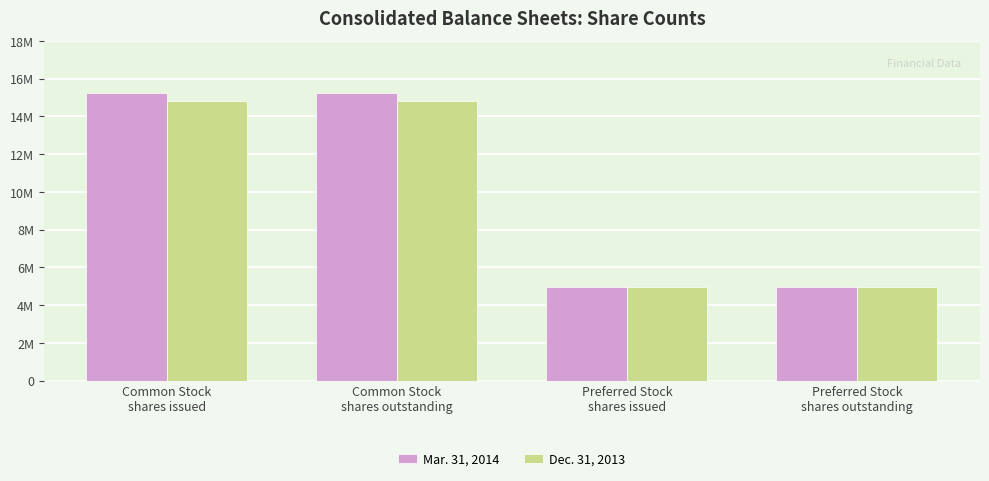

Reading left to right, transcribe all the data shown in this chart.

Mar. 31, 2014: Common Stock
shares issued=15255509	Common Stock
shares outstanding=15255509	Preferred Stock
shares issued=4983557	Preferred Stock
shares outstanding=4983557
Dec. 31, 2013: Common Stock
shares issued=14809705	Common Stock
shares outstanding=14809705	Preferred Stock
shares issued=4983557	Preferred Stock
shares outstanding=4983557